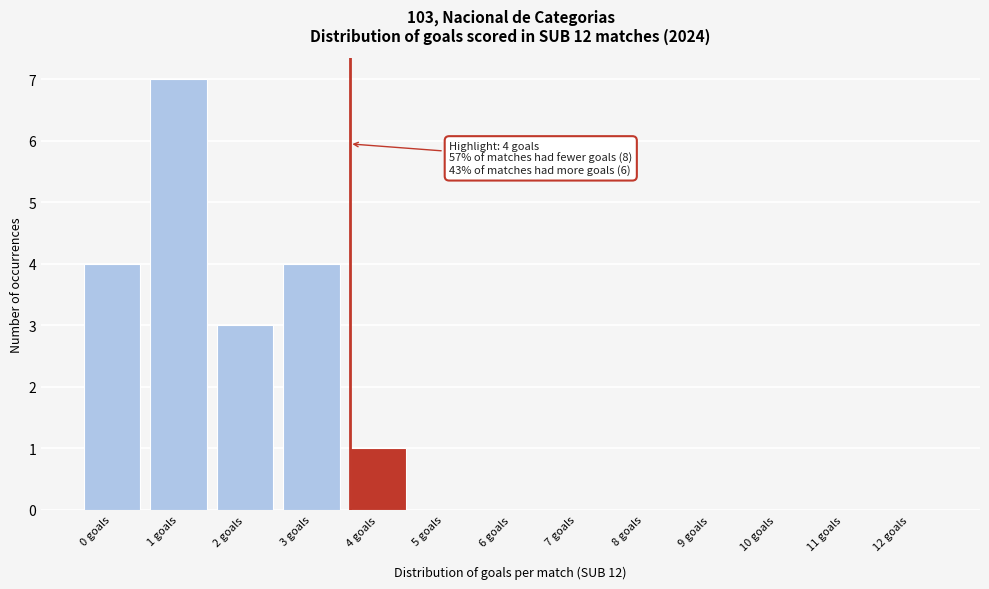

Reading left to right, extract all data points from this chart.

0 goals=4	1 goals=7	2 goals=3	3 goals=4	4 goals=1	5 goals=0	6 goals=0	7 goals=0	8 goals=0	9 goals=0	10 goals=0	11 goals=0	12 goals=0